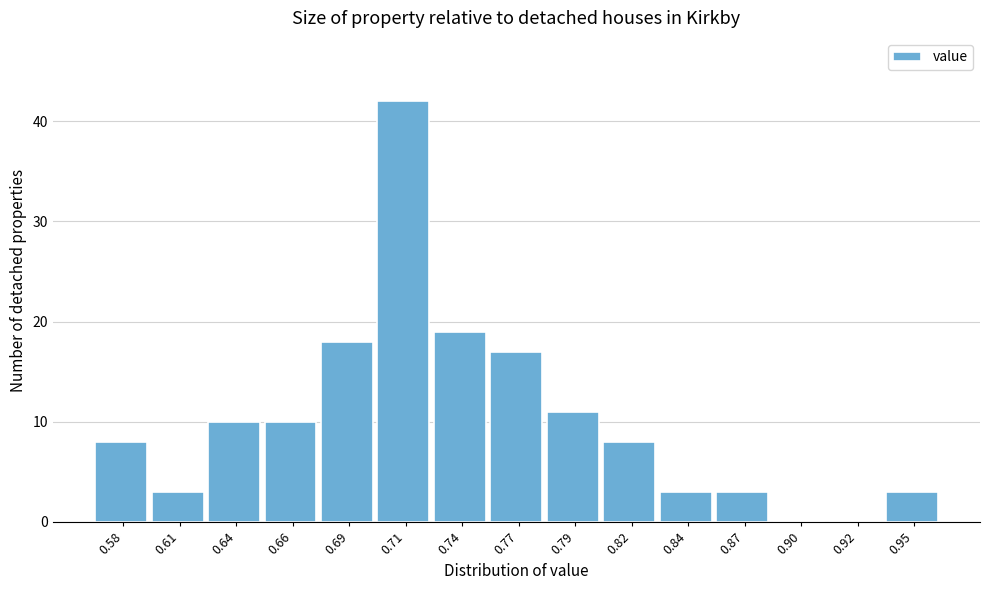

Reading left to right, list all the values displayed in this chart.

0.58=8	0.61=3	0.64=10	0.66=10	0.69=18	0.71=42	0.74=19	0.77=17	0.79=11	0.82=8	0.84=3	0.87=3	0.90=0	0.92=0	0.95=3